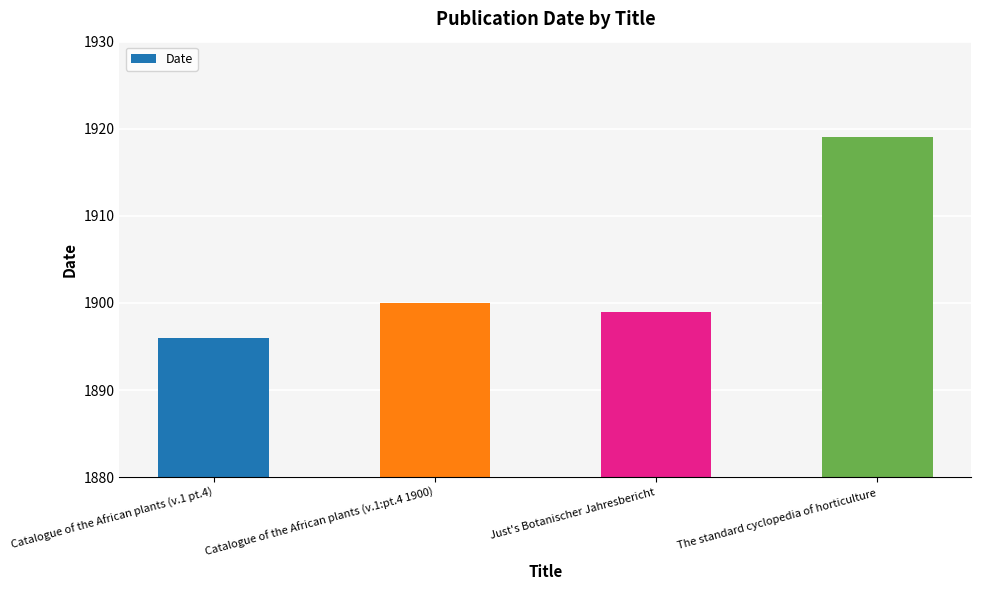

At which category does the chart reach its minimum across all series?

Catalogue of the African plants (v.1 pt.4)